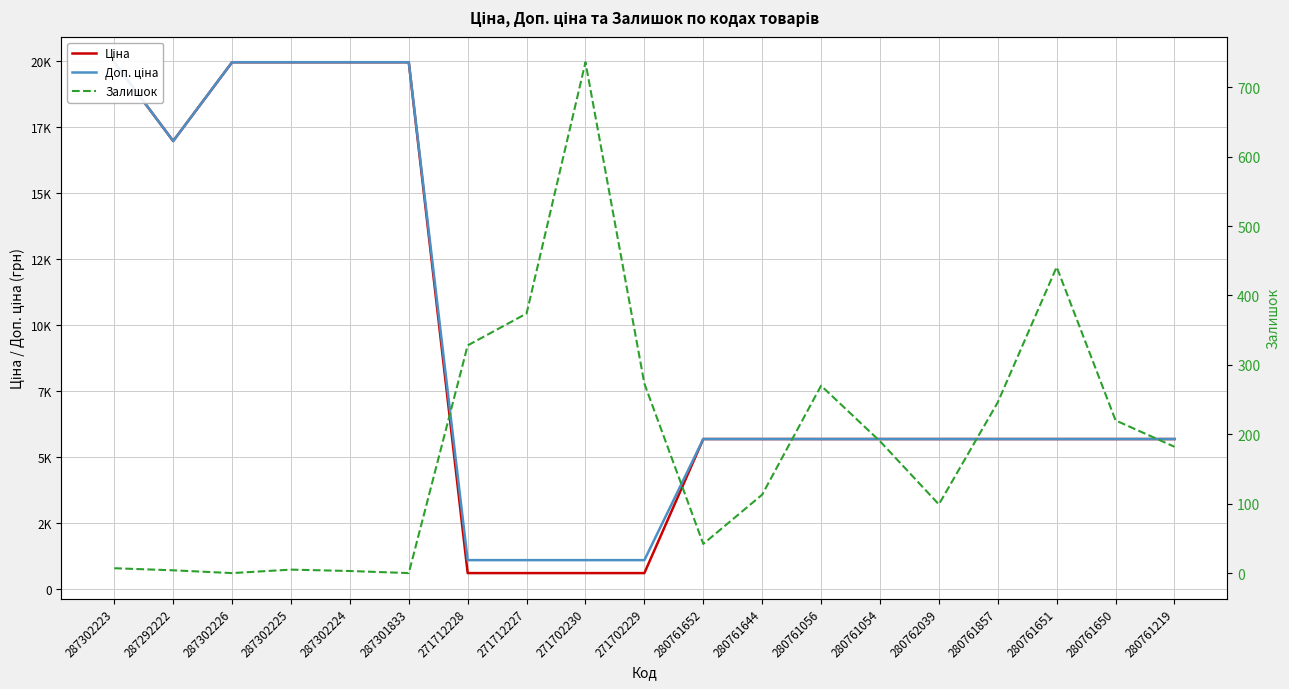

Where is the first local minimum for Доп. ціна?

287292222